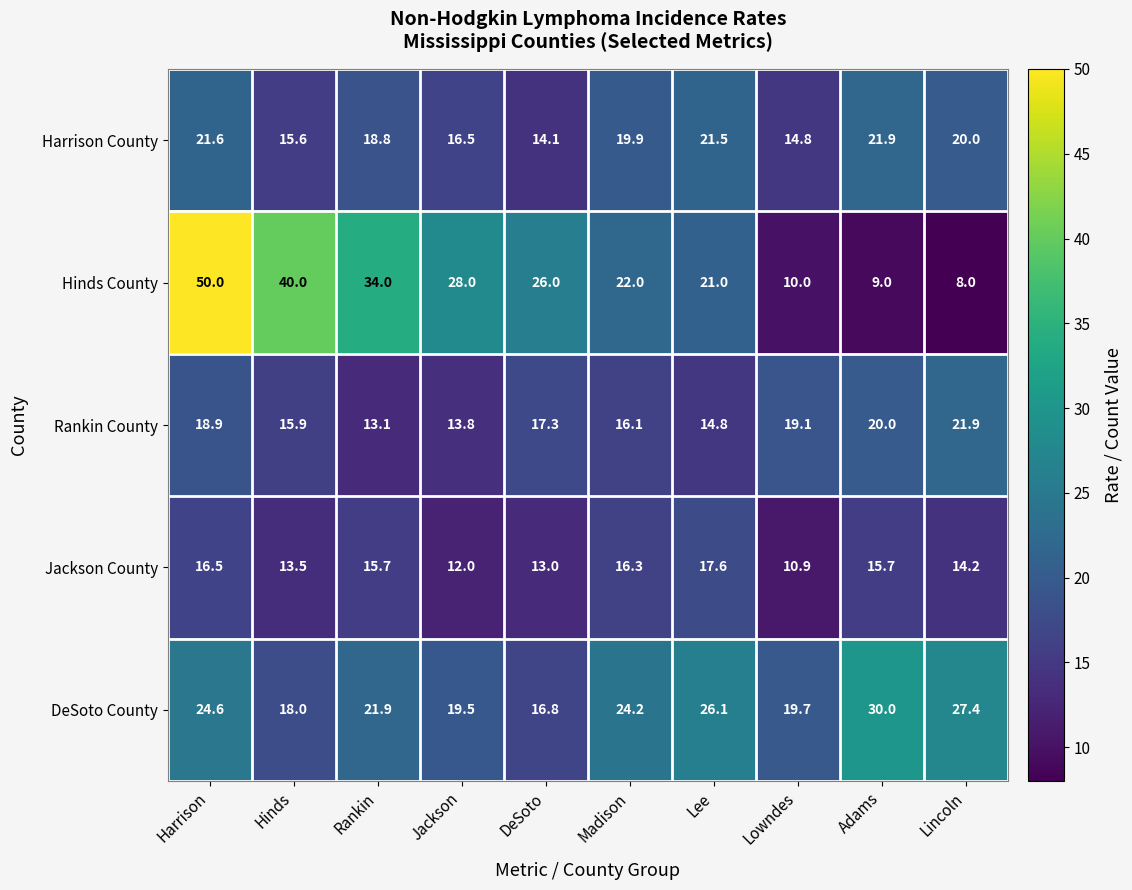

List the labels in order of DeSoto County value, smallest first.

DeSoto, Hinds, Jackson, Lowndes, Rankin, Madison, Harrison, Lee, Lincoln, Adams